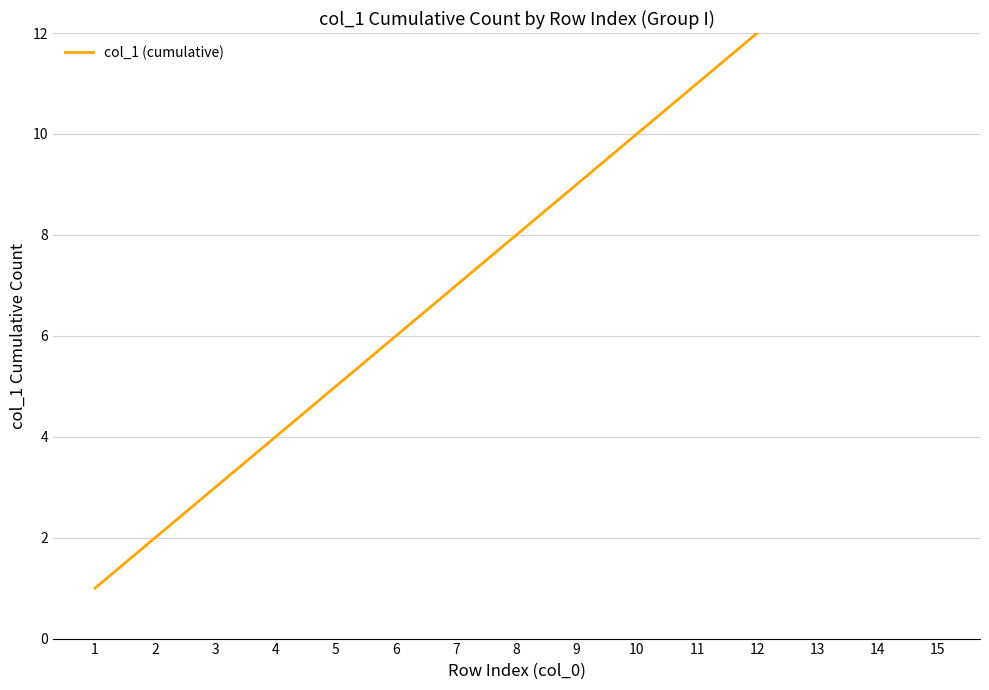

Approximately how many times larger is the value at 8 compared to 15?

0.5